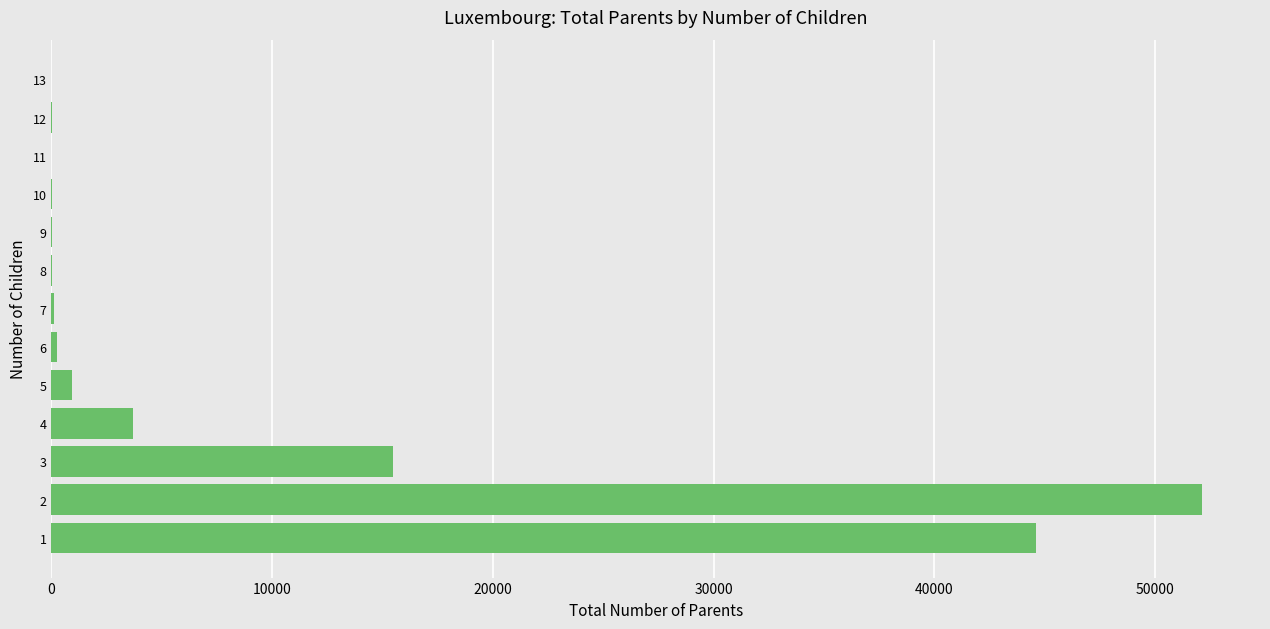

What is the greatest value displayed?

52153